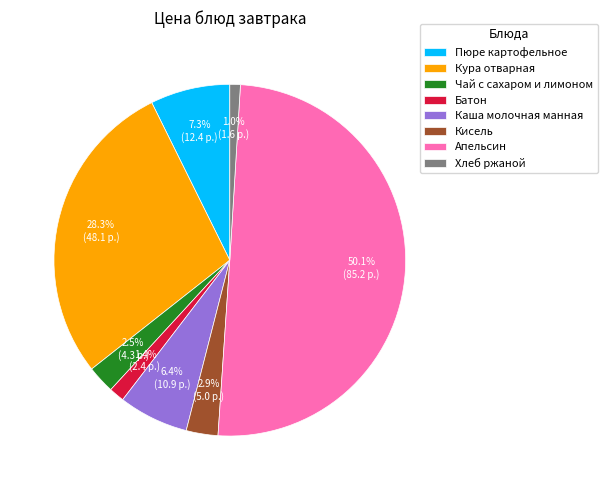

To the nearest percent, what percentage of the pie is Батон?

1%